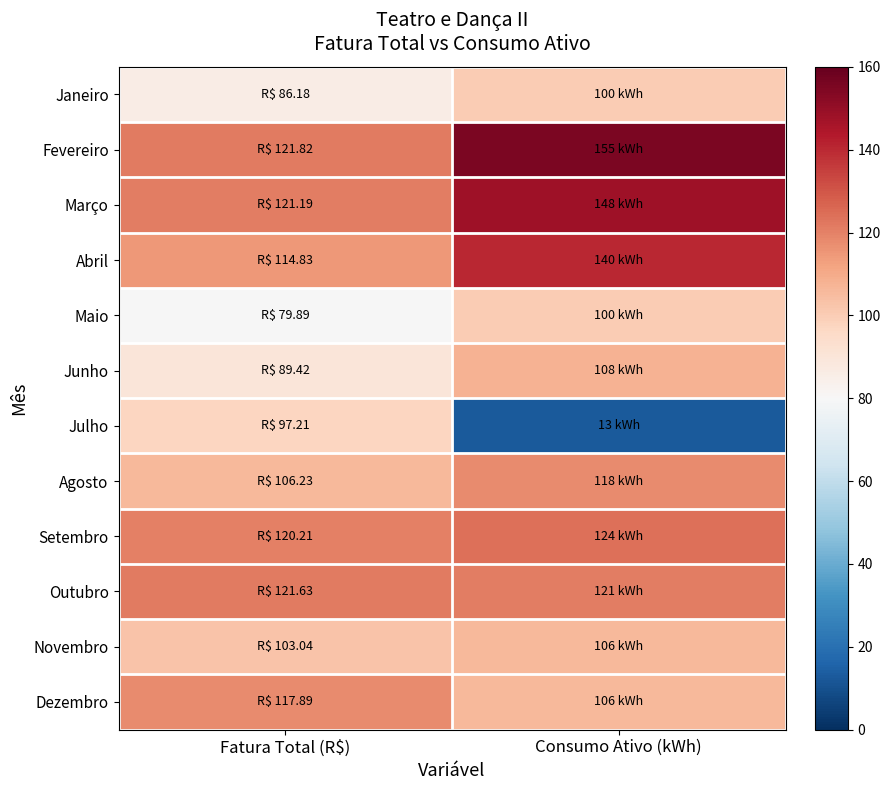

Which series has the largest range (max minus min)?

Julho